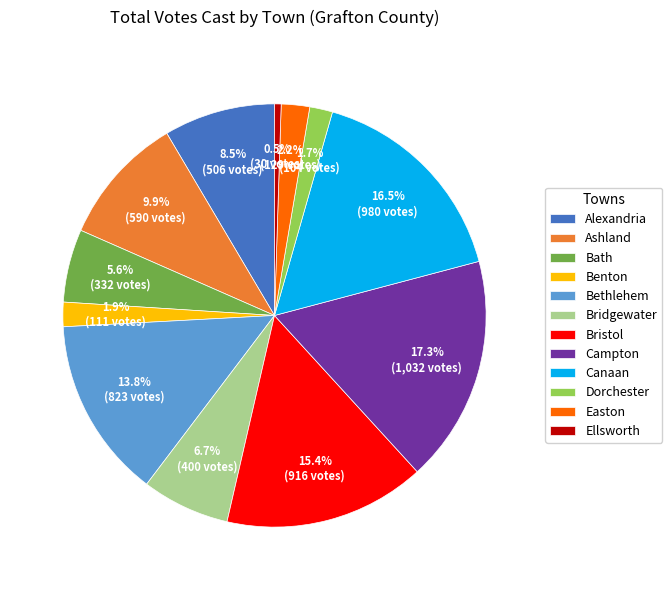

To the nearest percent, what is the difference between the largest and smallest slice percentages?

17%